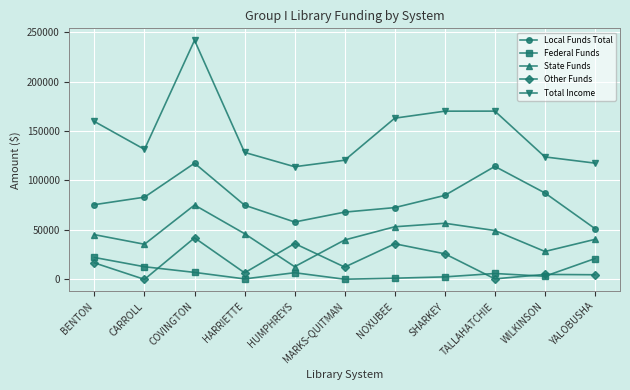

What is the label of the 11th point from the right?

BENTON